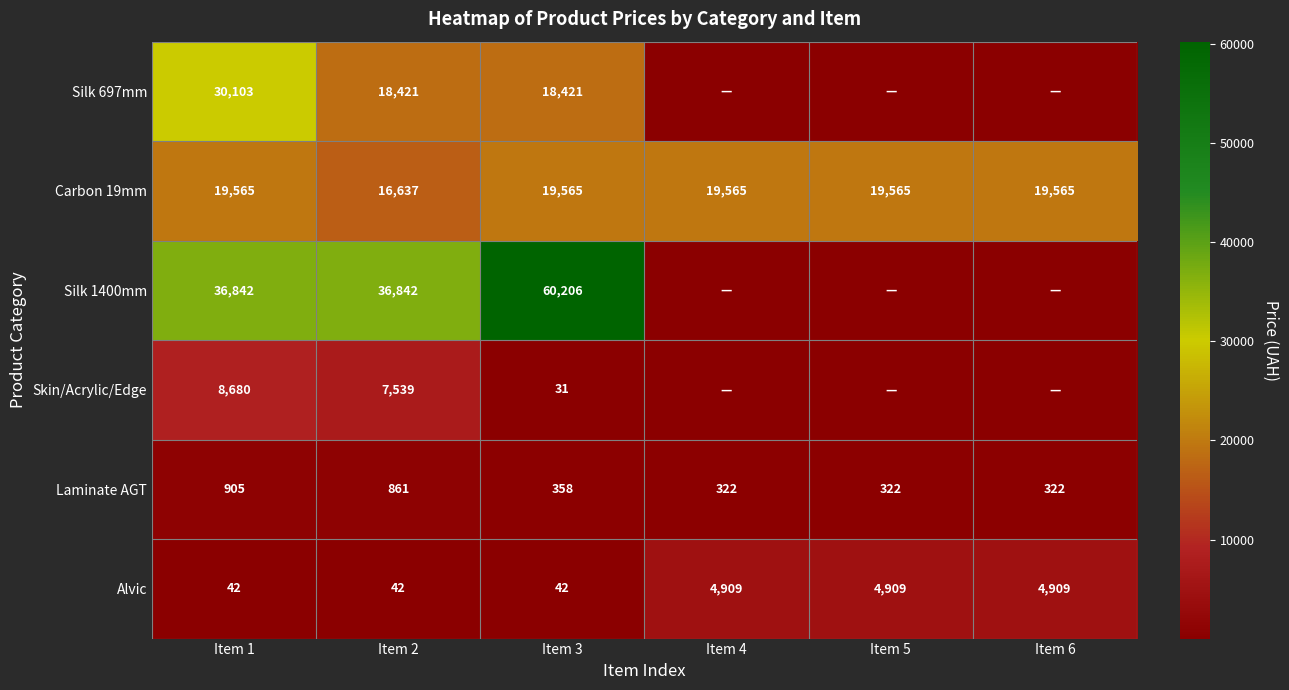

What is the total value across all series at Item 4?

24796.1